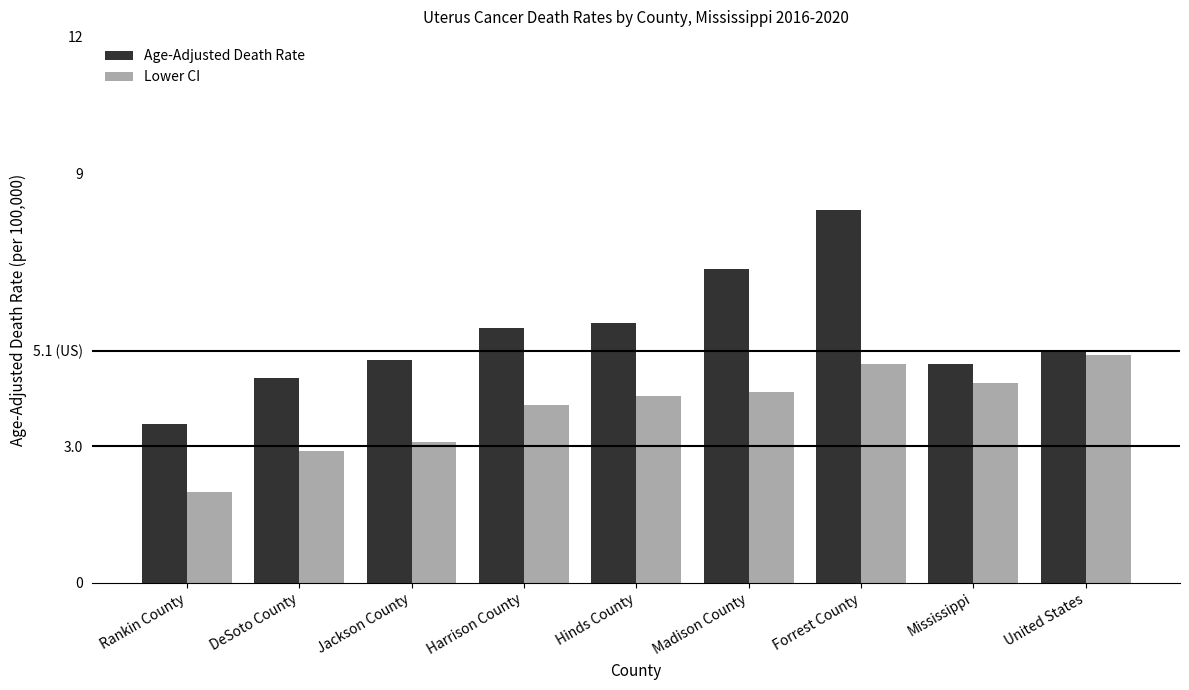

Are the bars grouped side by side (vs. stacked)?

Yes